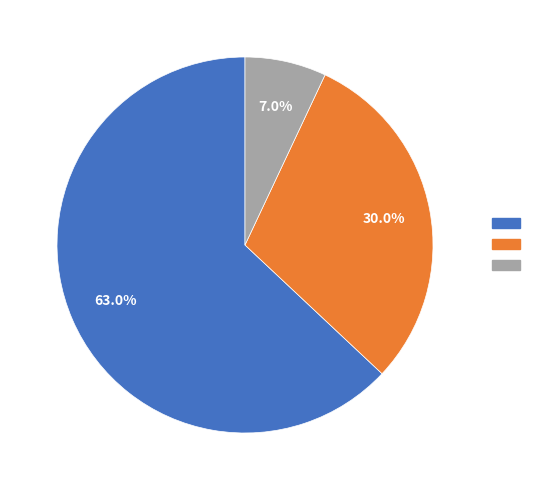

Is there any slice that represents more than half of the pie?

Yes